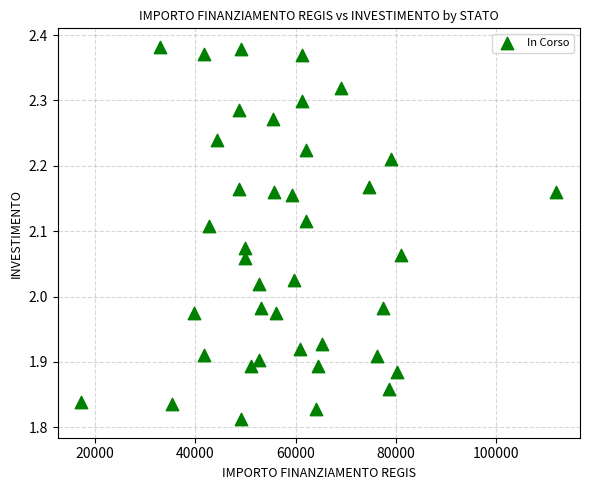

What is the range of Y values (max minus min)?

0.6